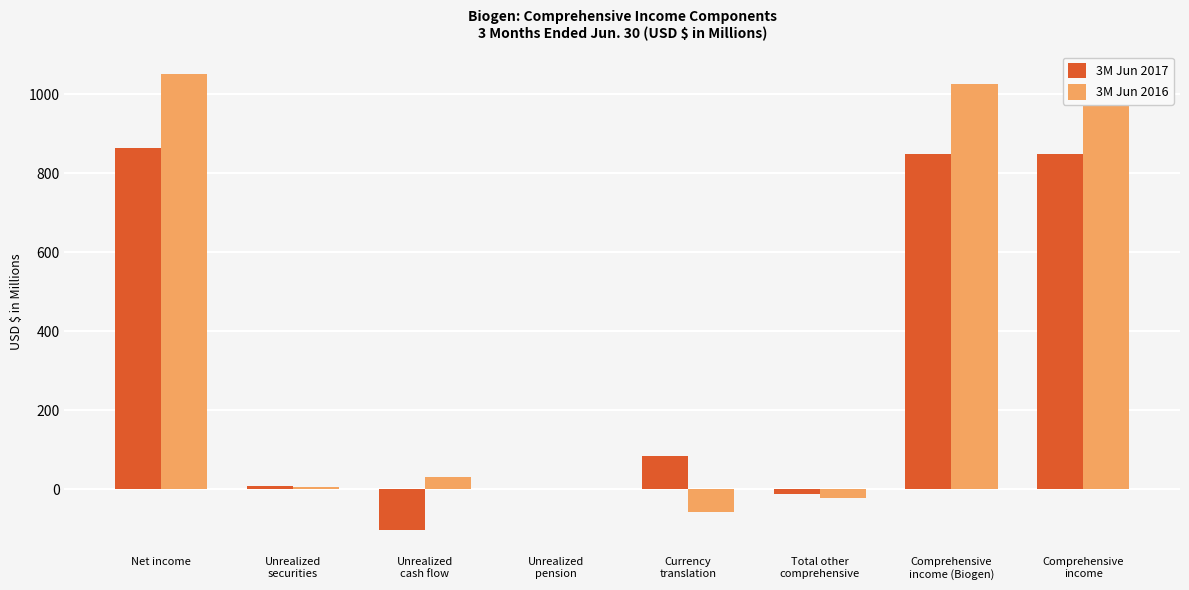

Between Unrealized
securities and Comprehensive
income (Biogen), which series saw the biggest shift?

3M Jun 2016